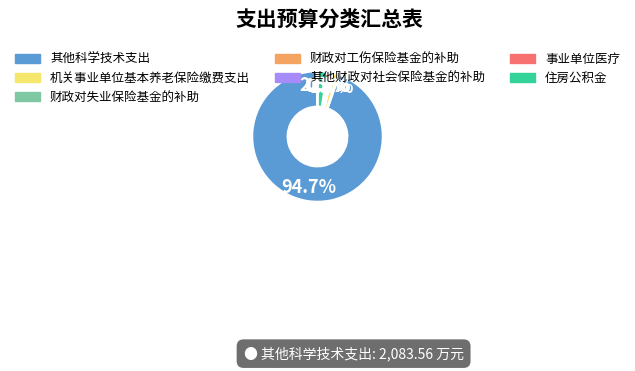

What percentage is NOT represented by 住房公积金?

97.5%